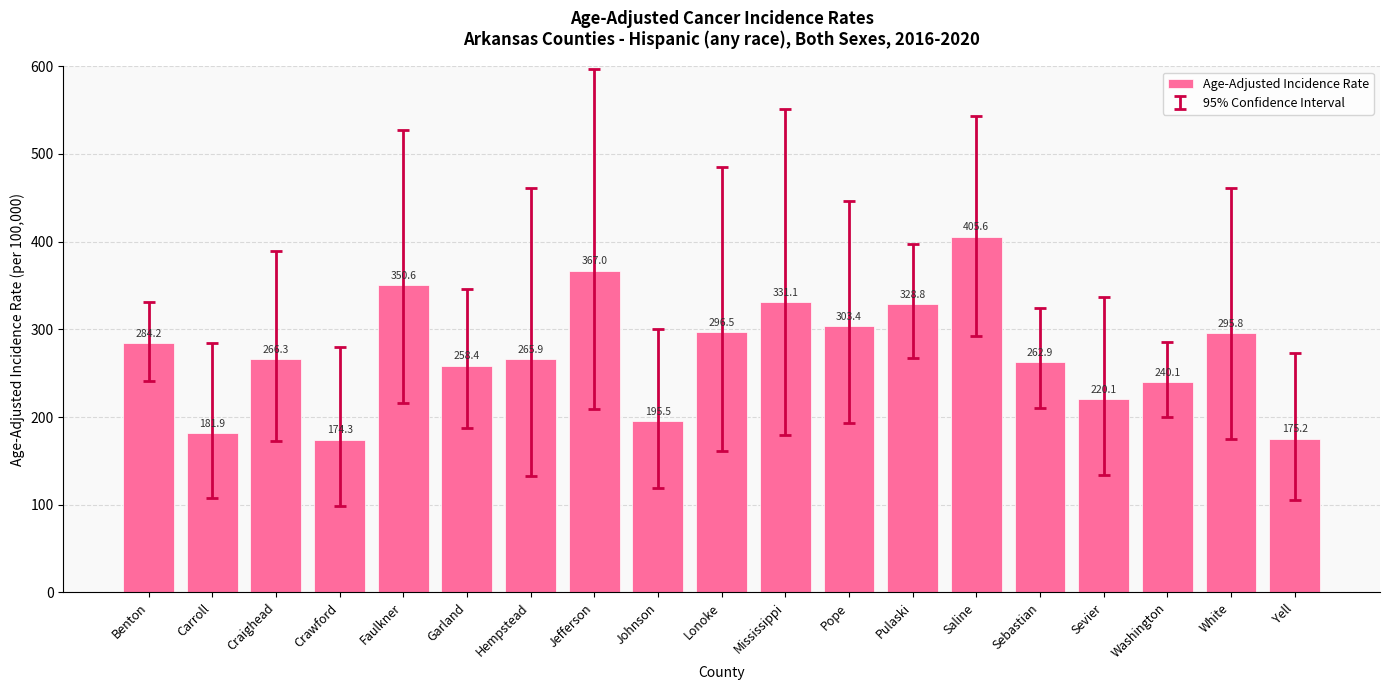

What is the approximate value at Garland?

258.4